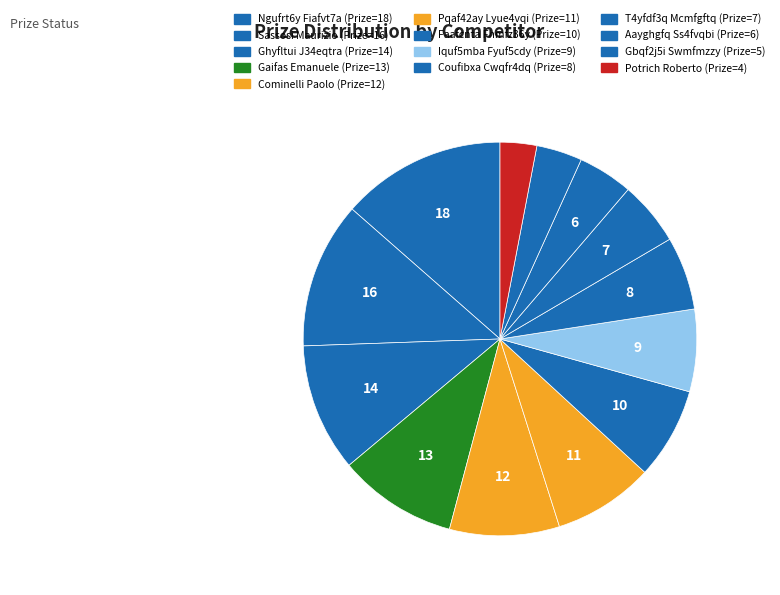

Is there a majority slice in this chart?

No